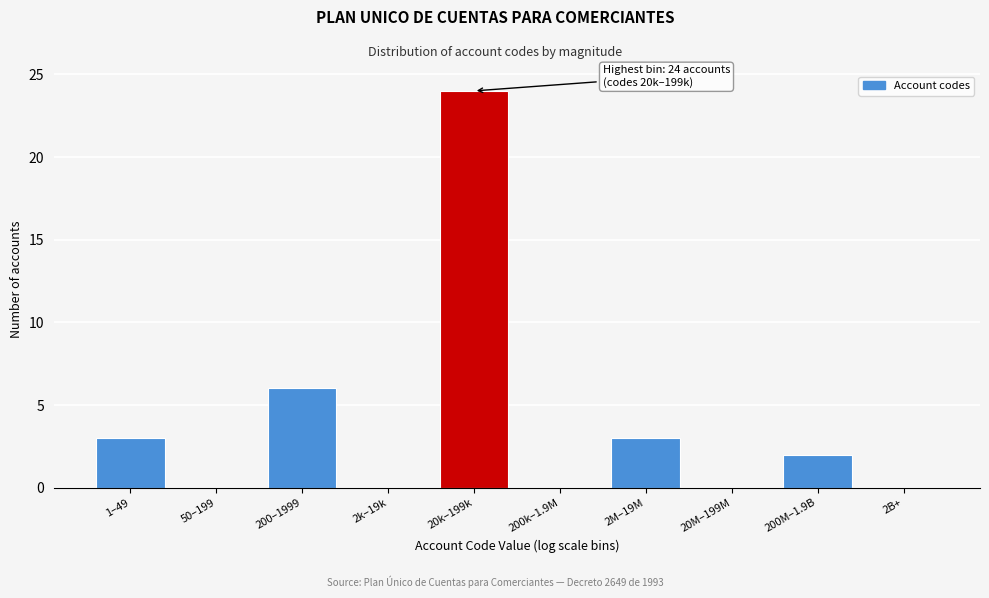

Reading left to right, transcribe all the data shown in this chart.

1–49=3	50–199=0	200–1999=6	2k–19k=0	20k–199k=24	200k–1.9M=0	2M–19M=3	20M–199M=0	200M–1.9B=2	2B+=0